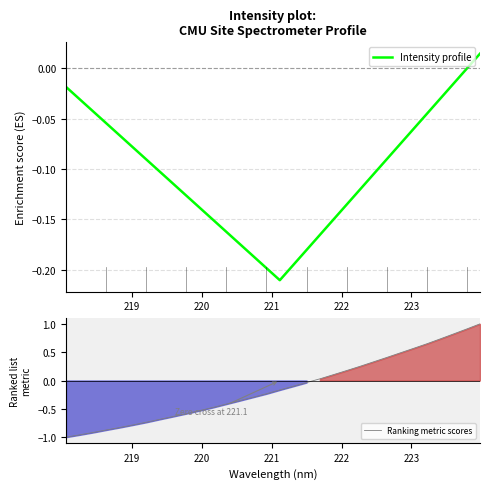

Count the number of data series in this chart.

2